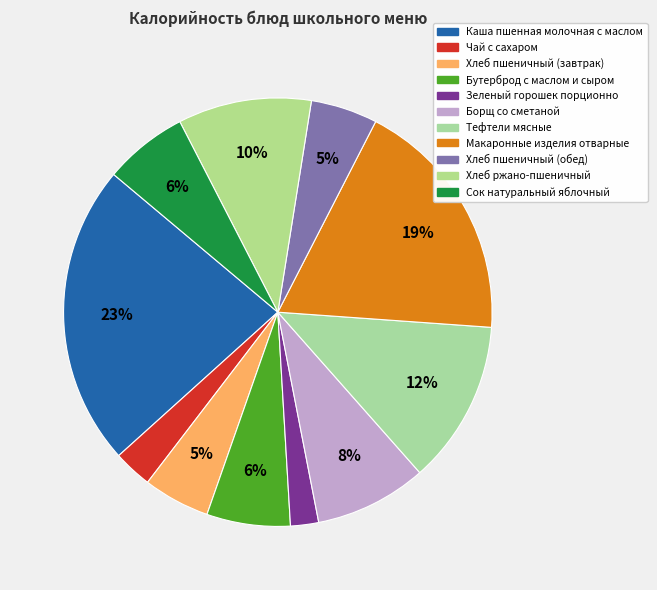

How many slices are in this pie chart?

11